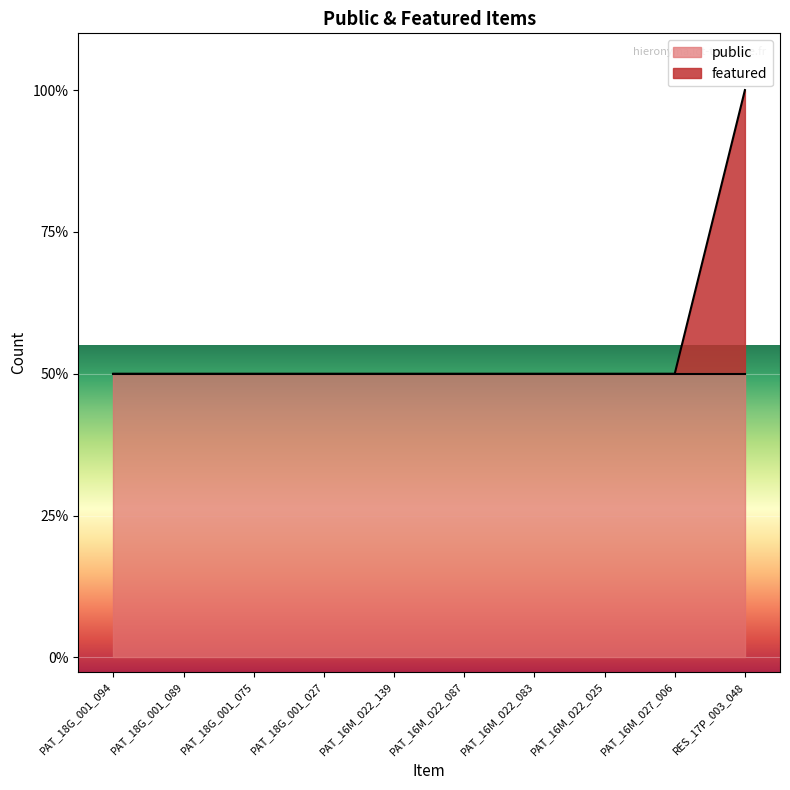

At which category does the chart reach its minimum across all series?

PAT_18G_001_094